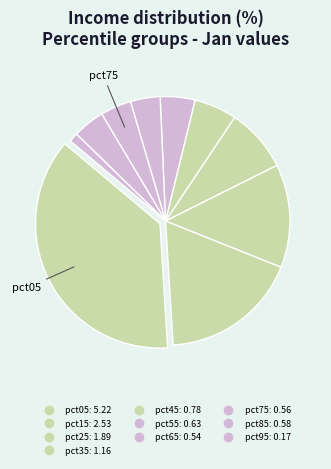

What percentage is the pct65 slice, to the nearest percent?

4%